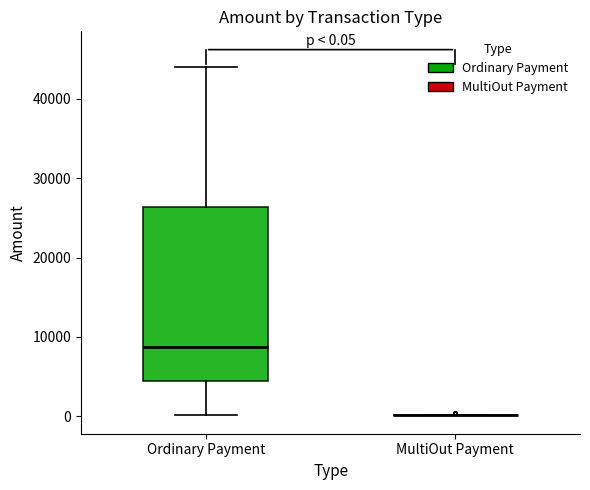

Which box is the tallest, from its lower edge to its upper edge?

Ordinary Payment